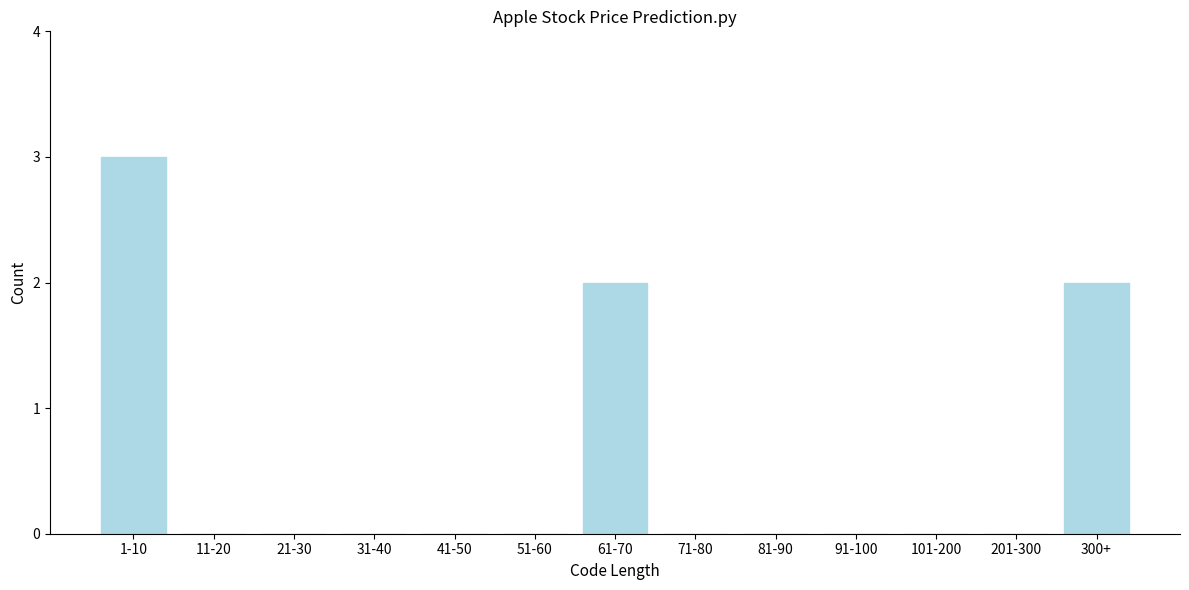

Reading left to right, extract all data points from this chart.

1-10=3	11-20=0	21-30=0	31-40=0	41-50=0	51-60=0	61-70=2	71-80=0	81-90=0	91-100=0	101-200=0	201-300=0	300+=2